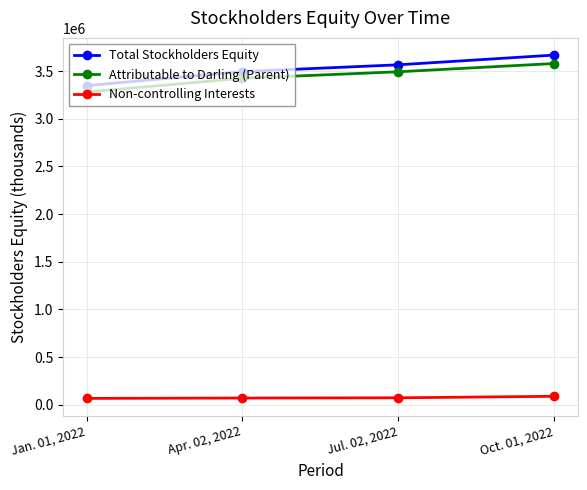

What position from the left is Jan. 01, 2022?

1